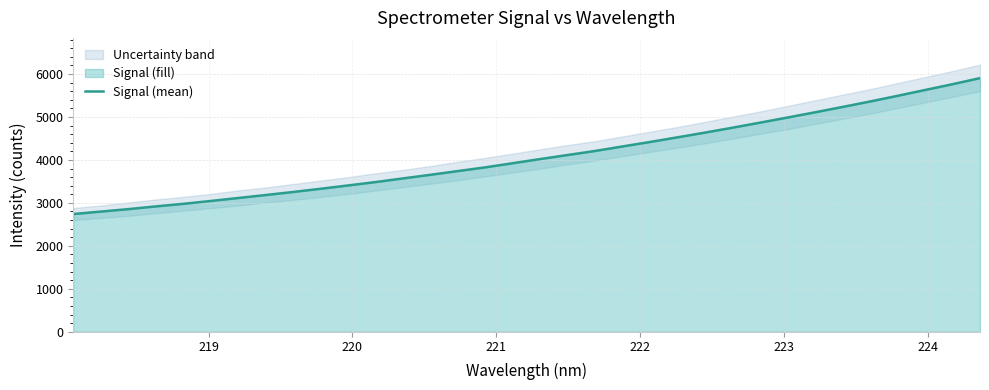

Is it true that the value at 23 is 7715.3?

False